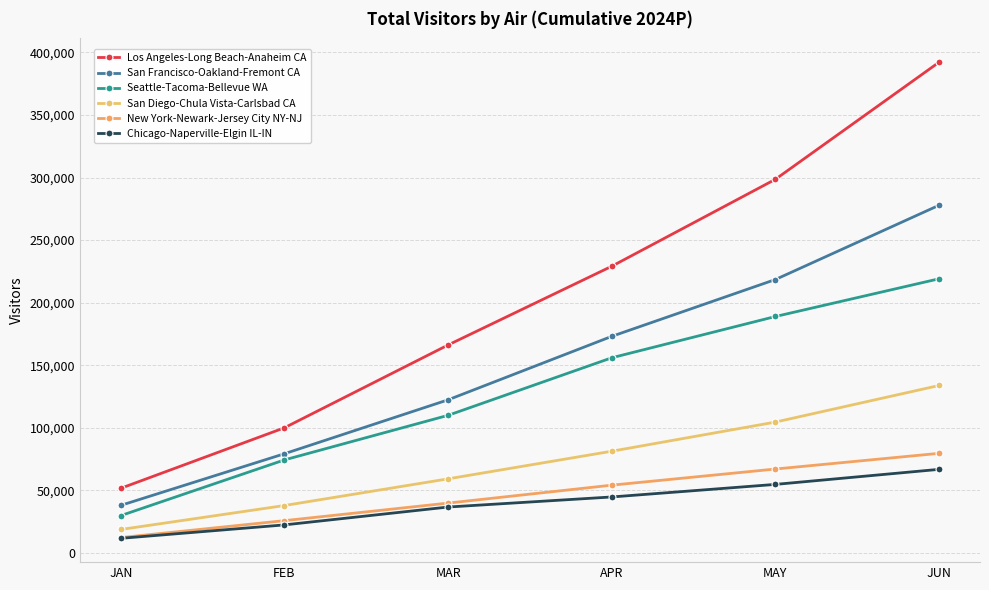

Is it true that New York-Newark-Jersey City NY-NJ equals 66951.3 at MAY?

True